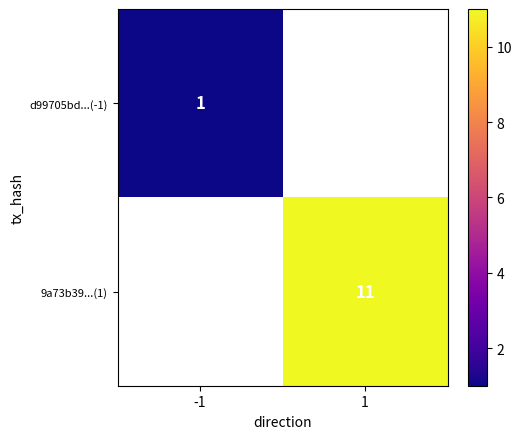

Is it true that d99705bd...(-1) equals 1.7 at -1?

False